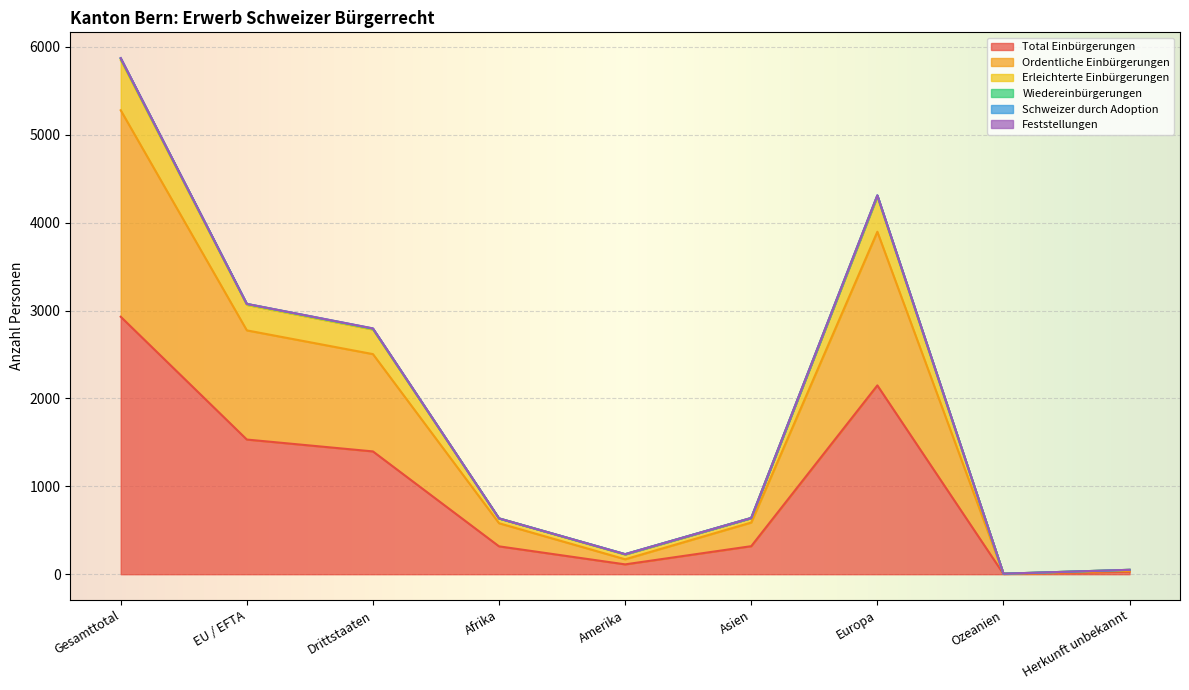

Which category has the highest value in the Total Einbürgerungen series?

Gesamttotal